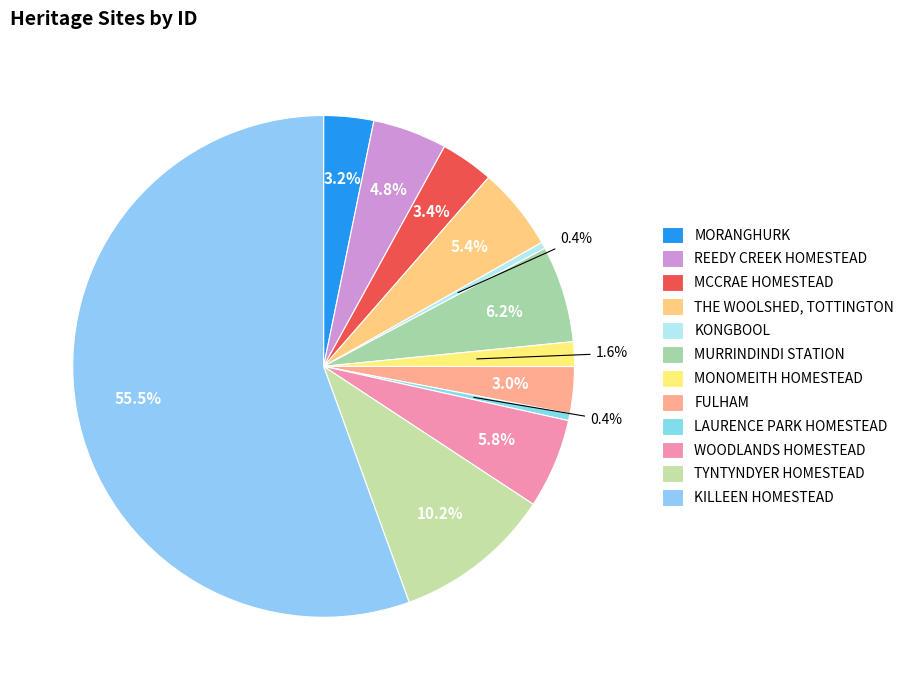

How many slices are in this pie chart?

12